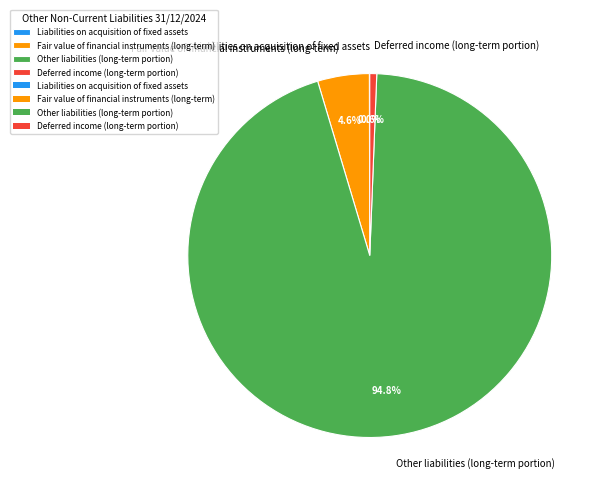

What is the largest slice in the pie chart?

Other liabilities (long-term portion)